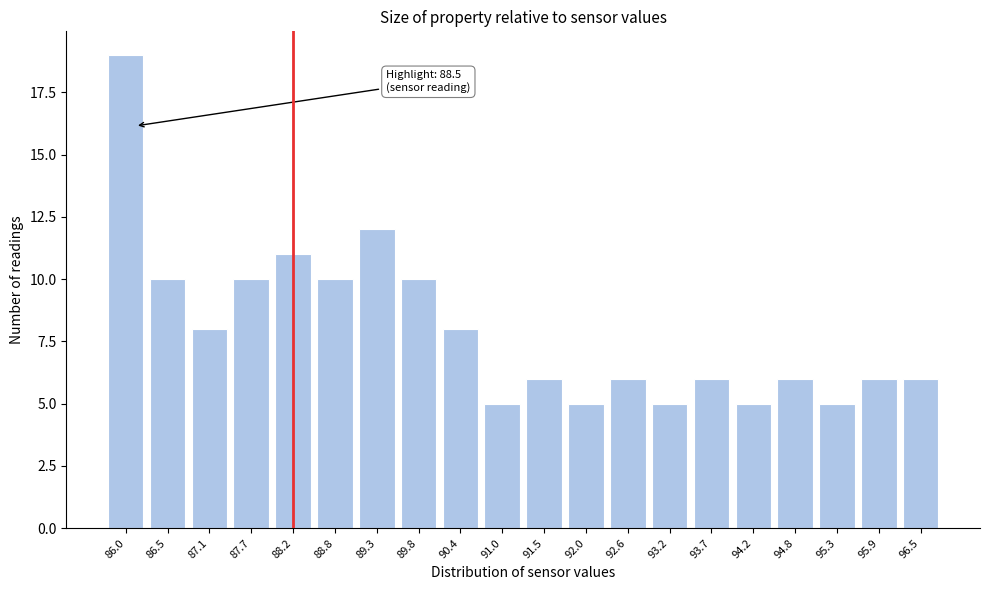

Reading right to left, what are all the values shown in this chart?

96.5=6	95.9=6	95.3=5	94.8=6	94.2=5	93.7=6	93.2=5	92.6=6	92.0=5	91.5=6	91.0=5	90.4=8	89.8=10	89.3=12	88.8=10	88.2=11	87.7=10	87.1=8	86.5=10	86.0=19